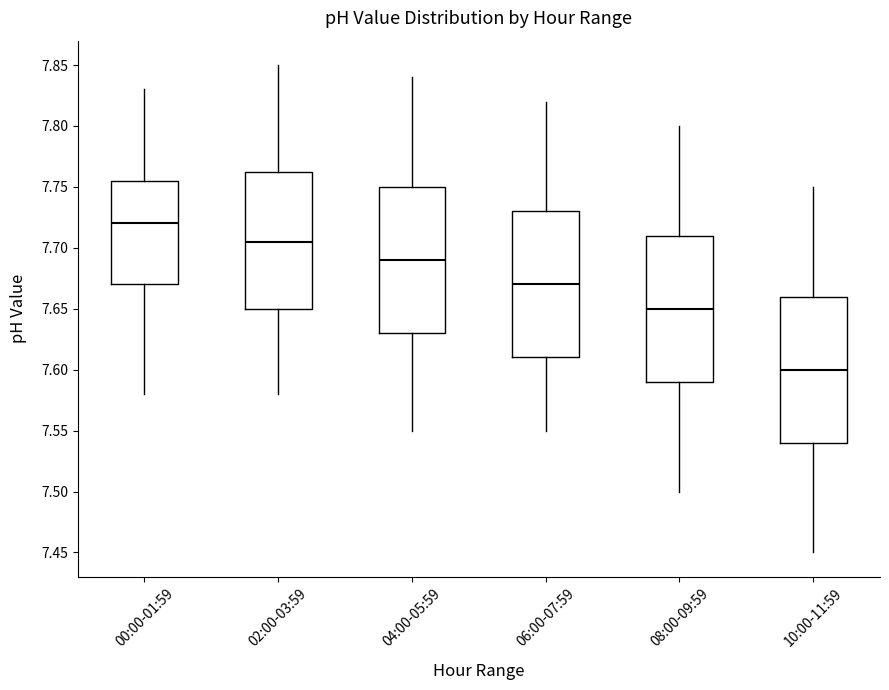

Reading left to right, read every box against the y-axis: the position of its median line, the range the box covers, and the ends of its whiskers. The values are not printed on the chart, so give them approximately, as read against the axis.

00:00-01:59: median 7.720, box 7.670 to 7.755, whiskers 7.580 to 7.830
02:00-03:59: median 7.705, box 7.650 to 7.765, whiskers 7.580 to 7.850
04:00-05:59: median 7.690, box 7.630 to 7.750, whiskers 7.550 to 7.840
06:00-07:59: median 7.670, box 7.610 to 7.730, whiskers 7.550 to 7.820
08:00-09:59: median 7.650, box 7.590 to 7.710, whiskers 7.500 to 7.800
10:00-11:59: median 7.600, box 7.540 to 7.660, whiskers 7.450 to 7.750